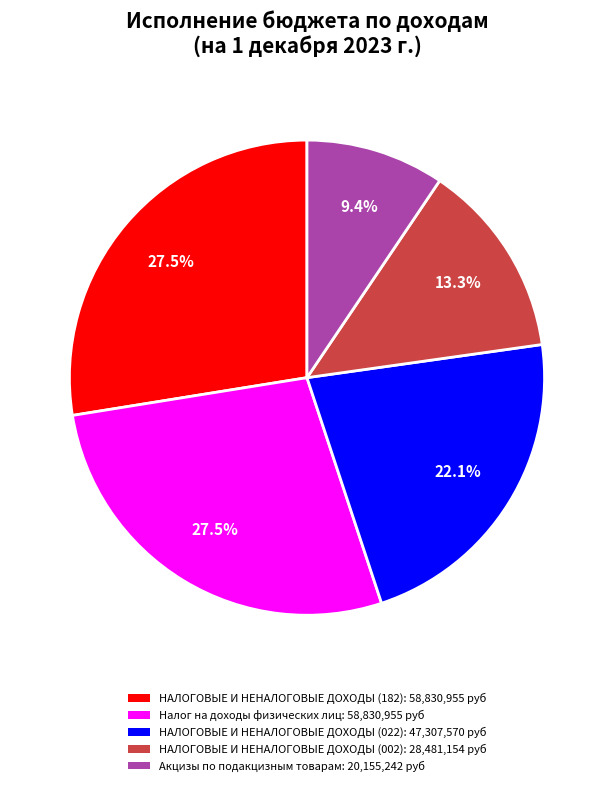

How many segments does this pie chart have?

5